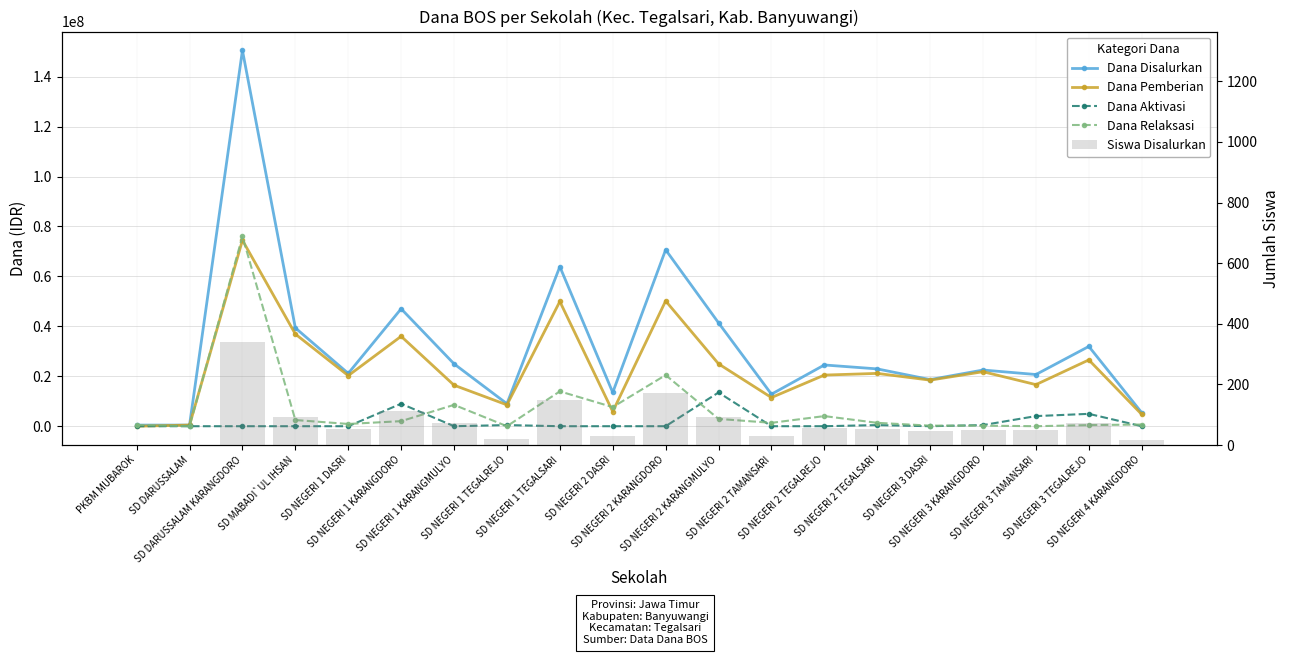

What are all the series names shown in the legend?

Dana Disalurkan, Dana Pemberian, Dana Aktivasi, Dana Relaksasi, Siswa Disalurkan